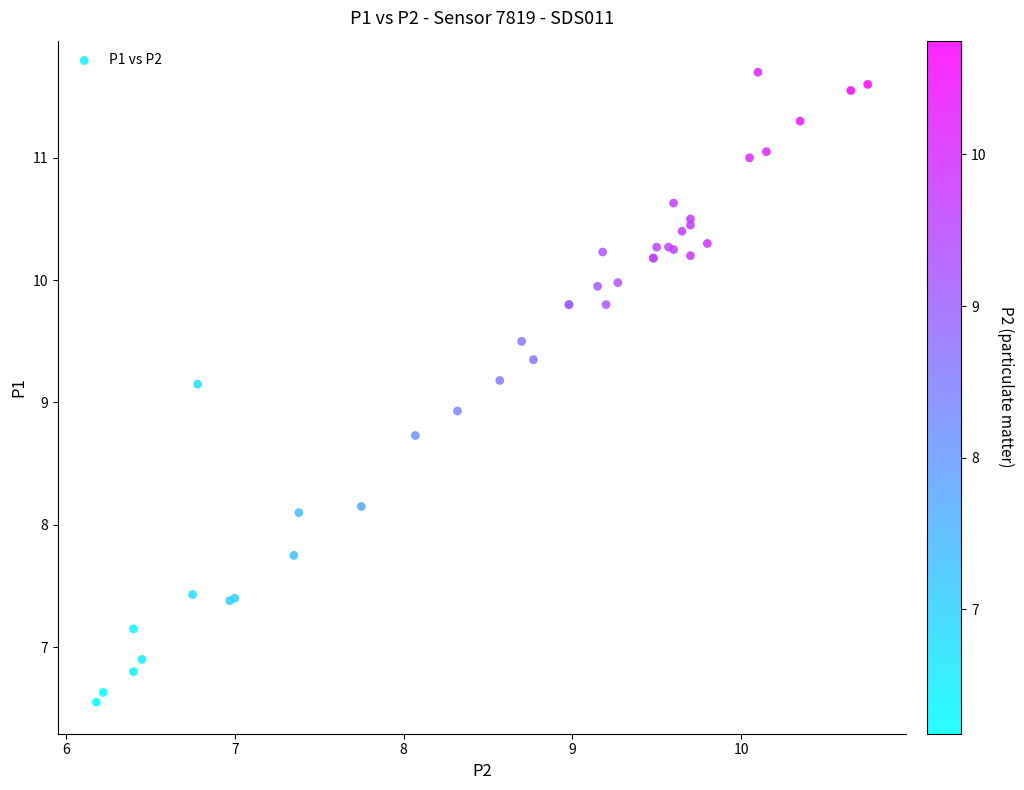

What Y value in the scatter plot is closest to 9?

8.9